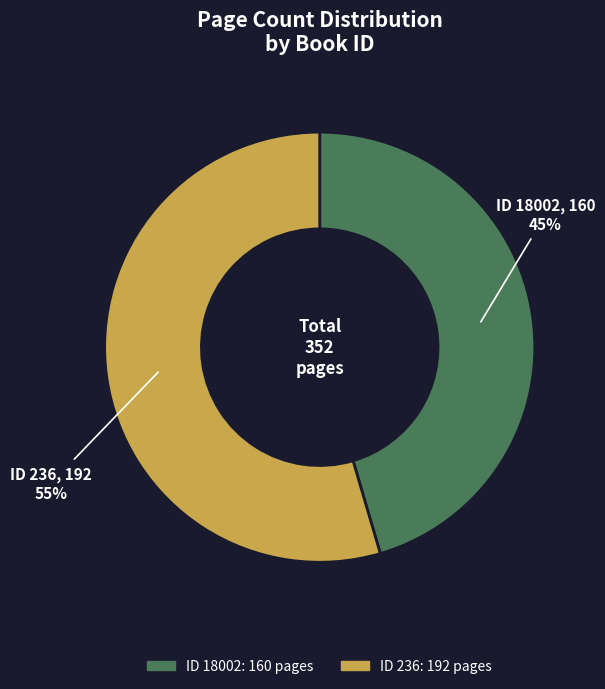

What is the smallest slice in the pie chart?

ID 18002